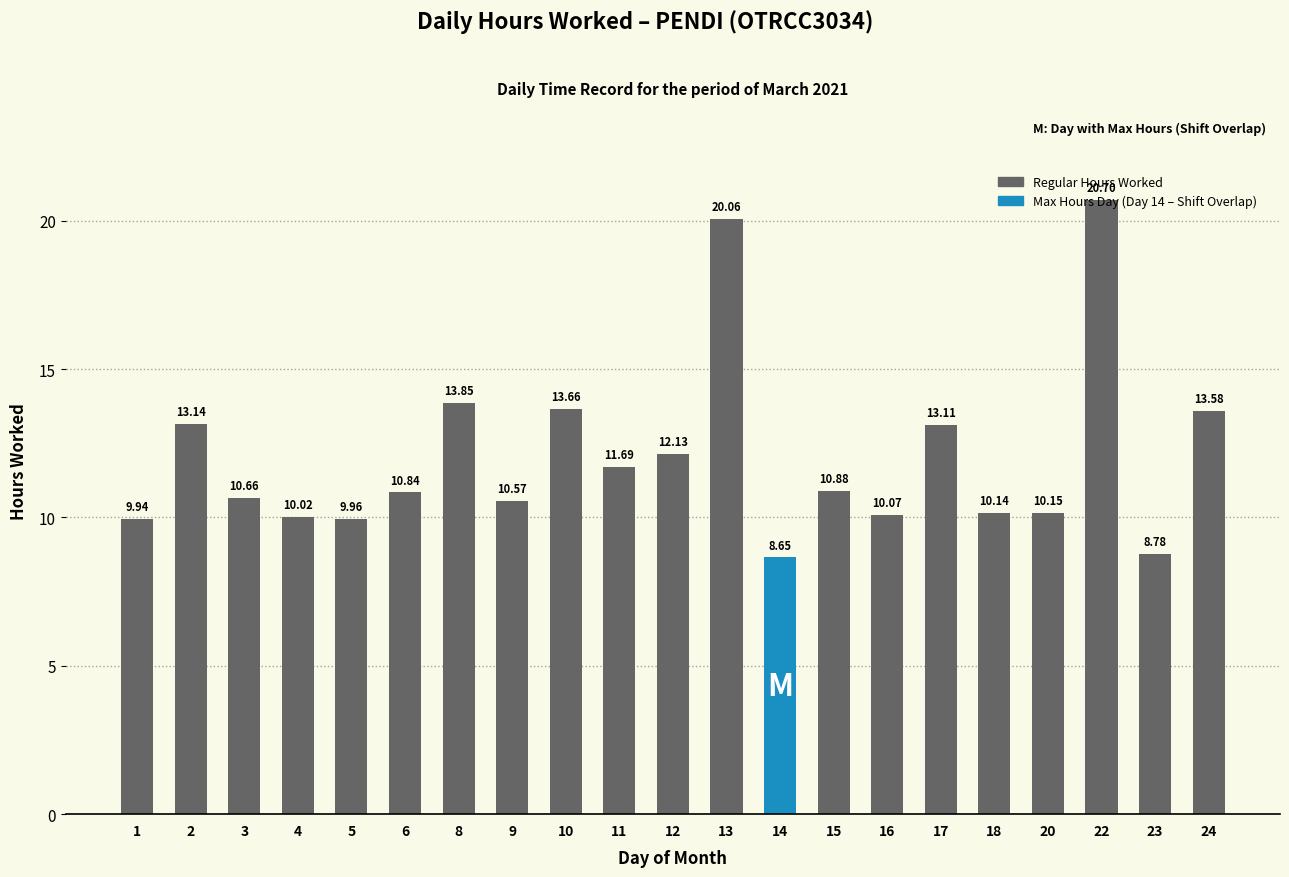

List the labels in order of value, smallest first.

14, 23, 1, 5, 4, 16, 18, 20, 9, 3, 6, 15, 11, 12, 17, 2, 24, 10, 8, 13, 22